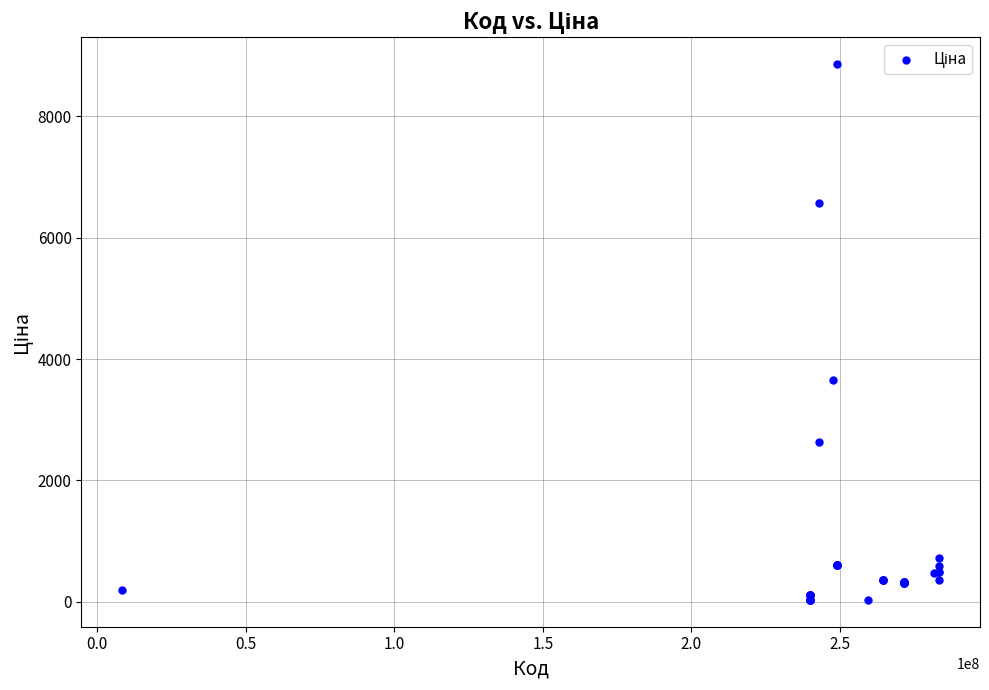

What Y value in the scatter plot is closest to 4444?

3646.5